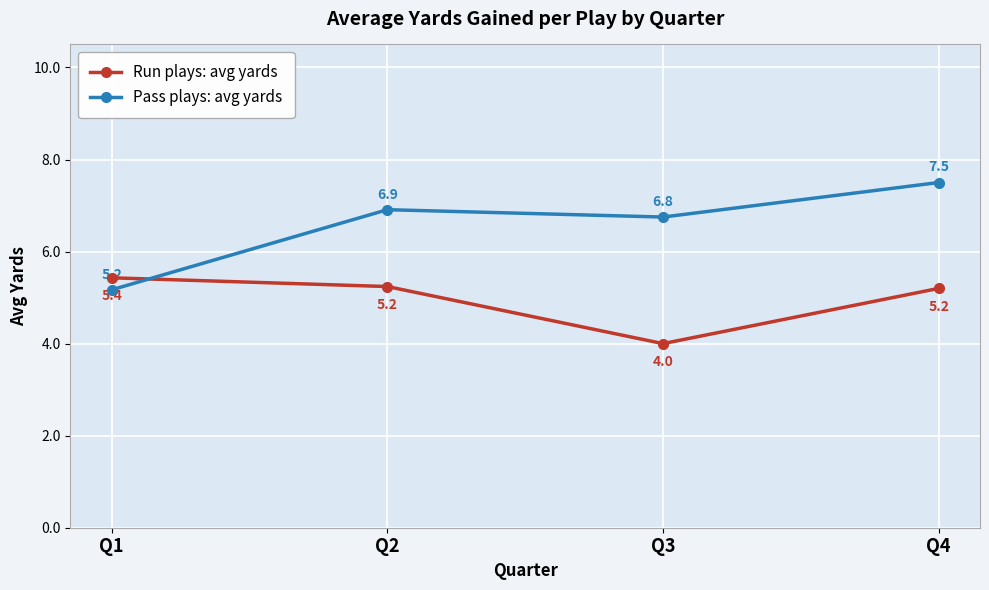

At which label does Pass plays: avg yards reach its minimum?

Q1